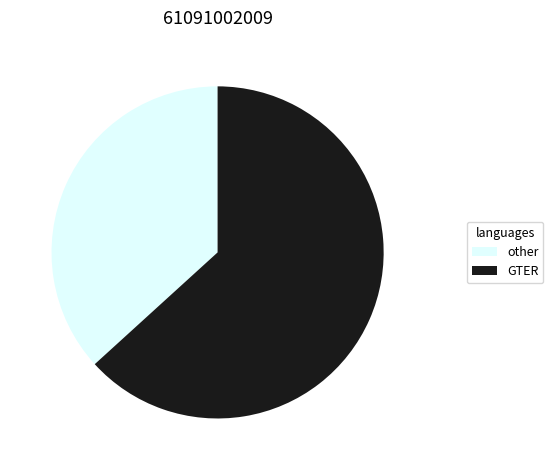

Does any single category account for the majority?

Yes